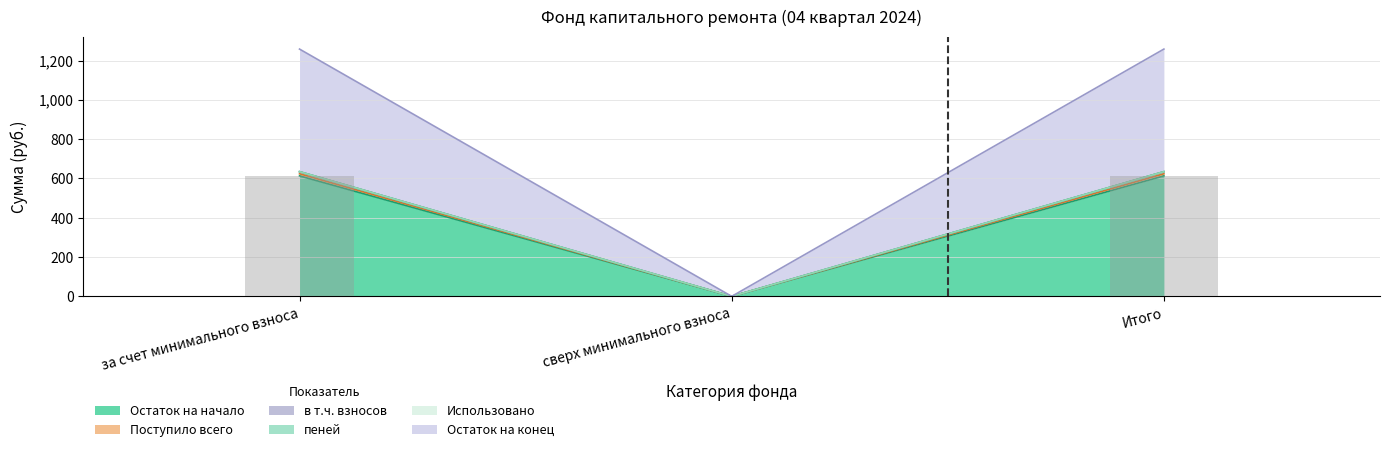

What is the sum of all в т.ч. взносов values?

1247.3